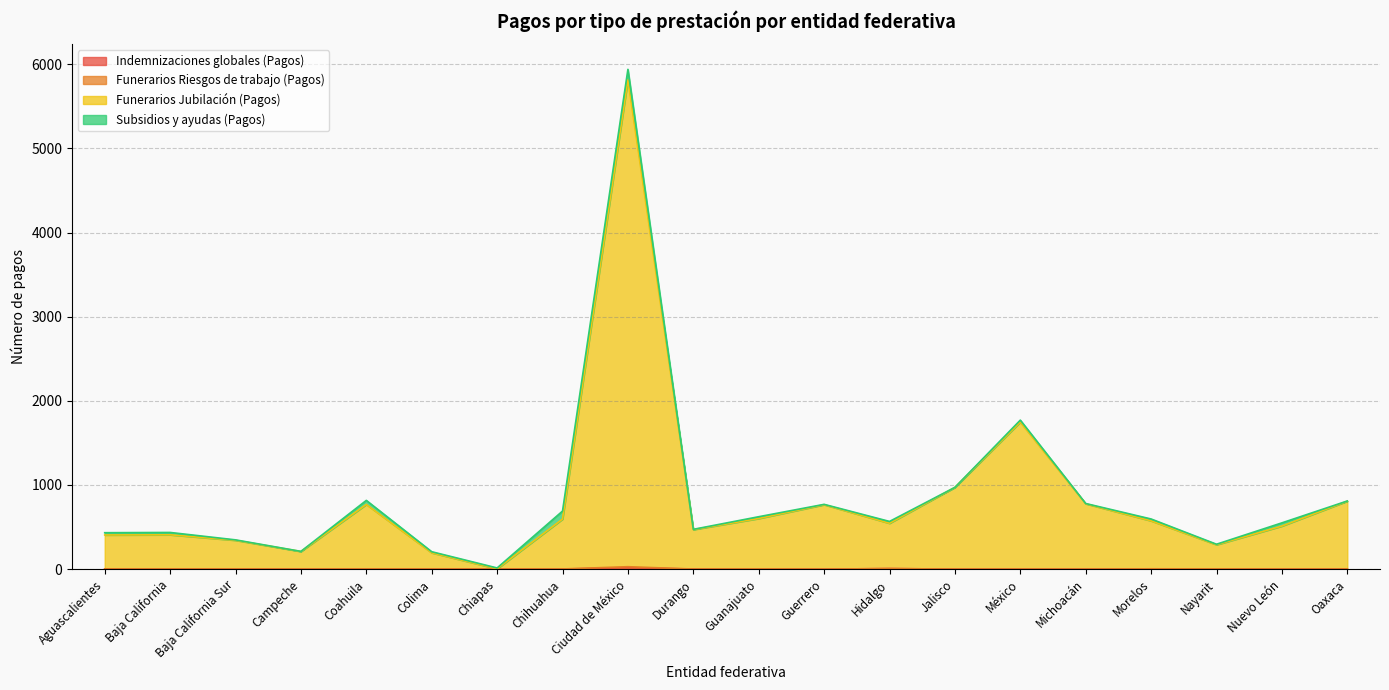

Is the value of Indemnizaciones globales (Pagos) at Colima greater than the value of Funerarios Jubilación (Pagos) at Aguascalientes?

No